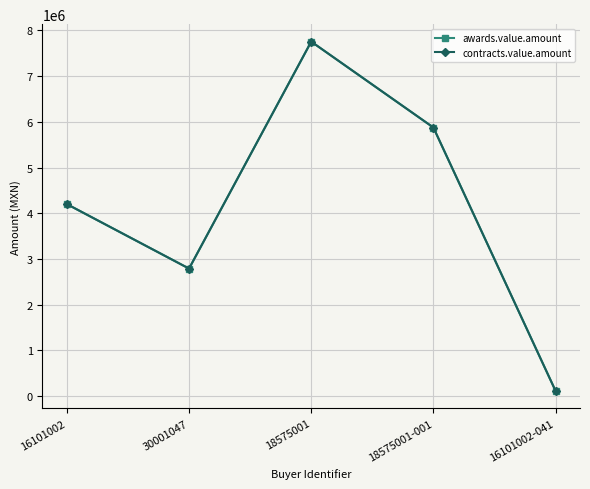

At which label is awards.value.amount closest to 3934599?

16101002